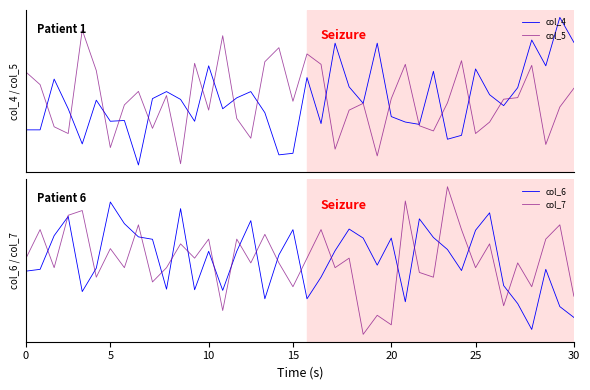

What are all the series names shown in the legend?

col_4, col_5, col_6, col_7